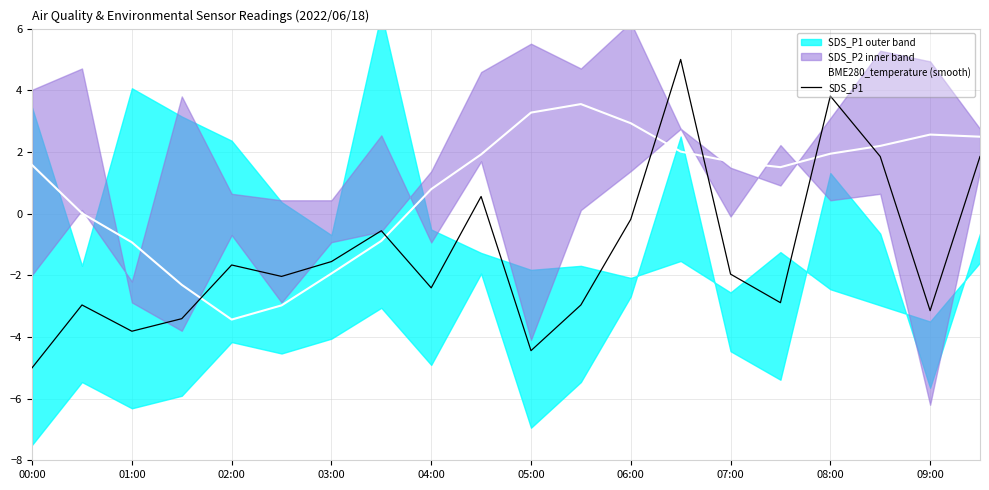

What is the maximum value for BME280_temperature (smooth)?

3.6